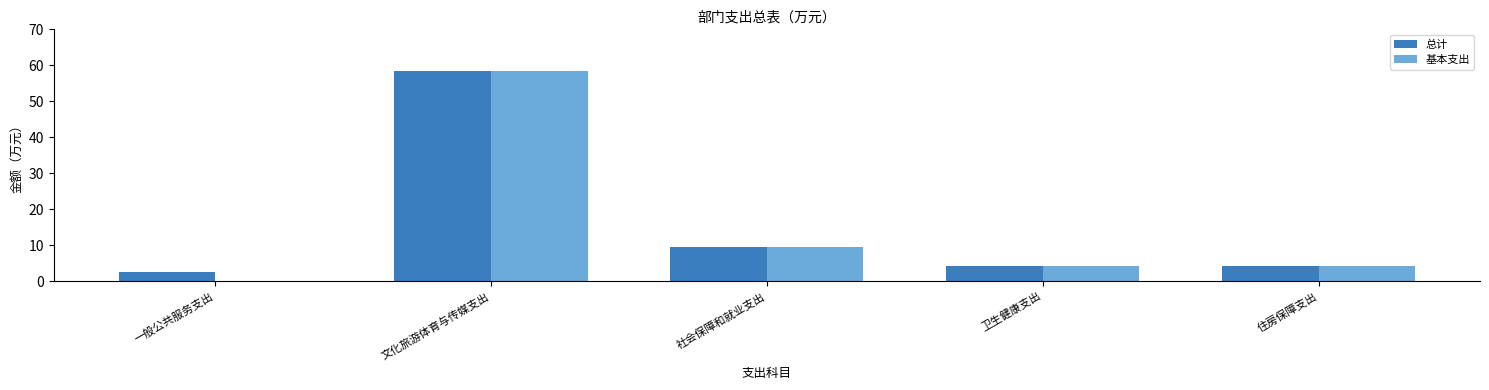

What is the maximum value for 总计?

58.4